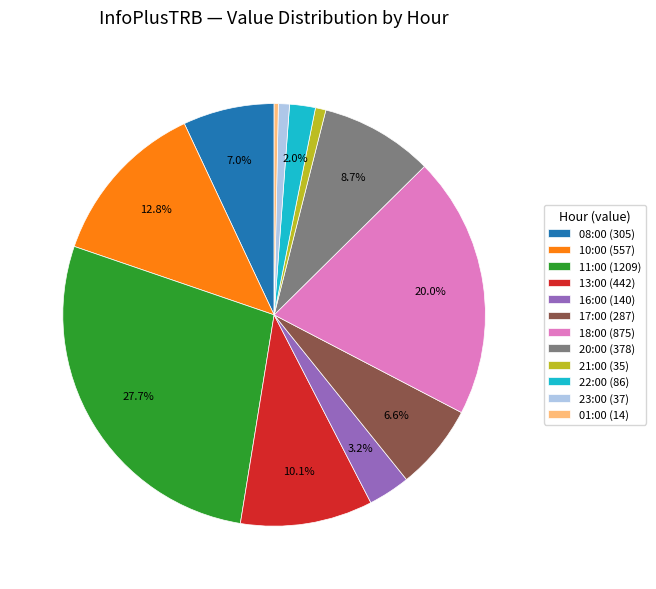

Does 17:00 represent more than half of the total?

No